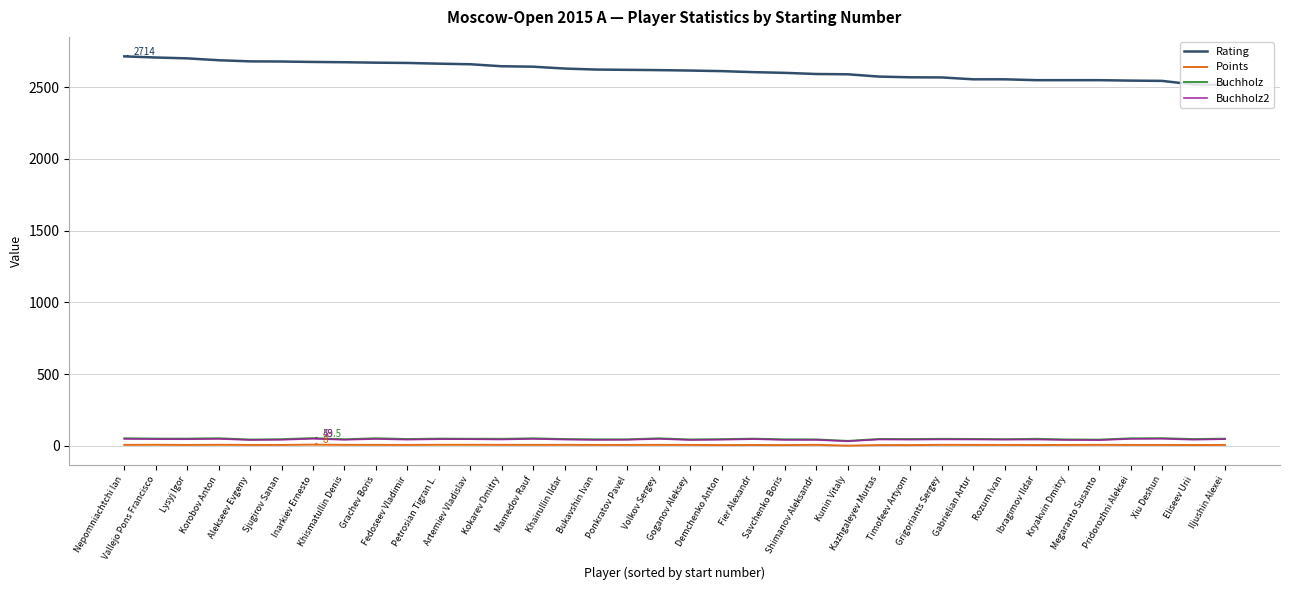

True or false: Buchholz2 and Buchholz cross at least once.

False